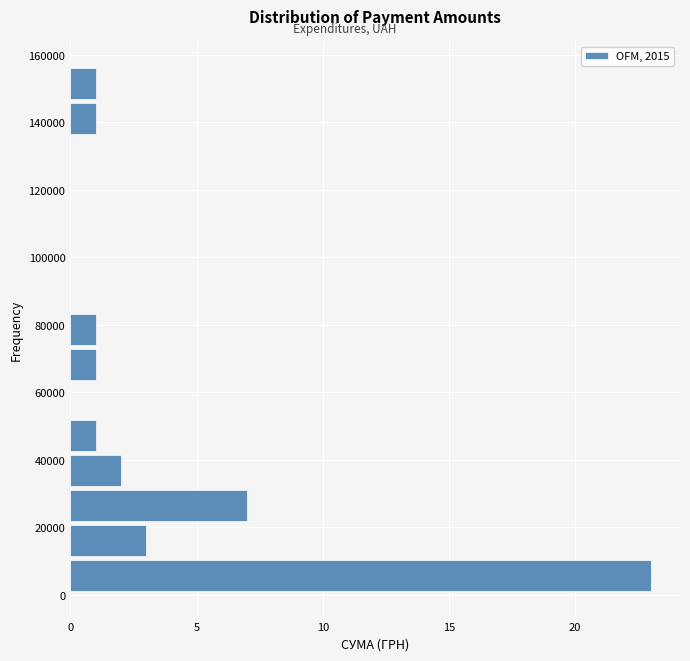

What is the length of the bar covering 10000 to 22000 on the y-axis? Neither the bar edges nor the lengths are printed on the chart, so give them approximately, as read against the axes.

3